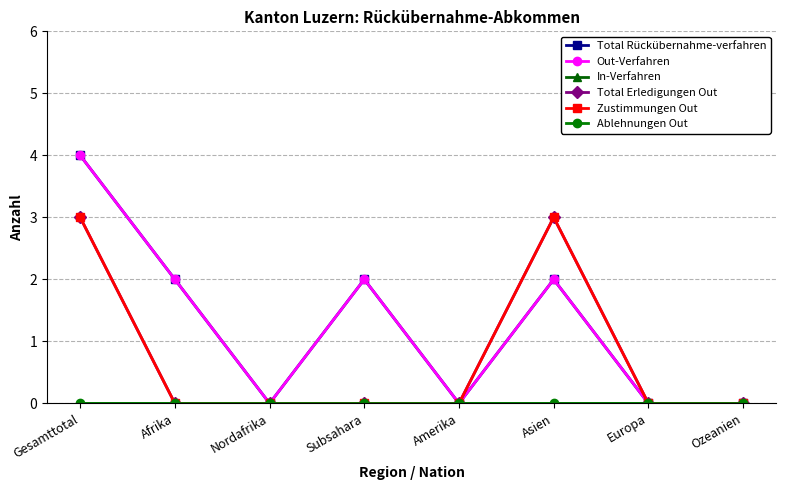

How many Total Erledigungen Out values are between 0 and 3?

8